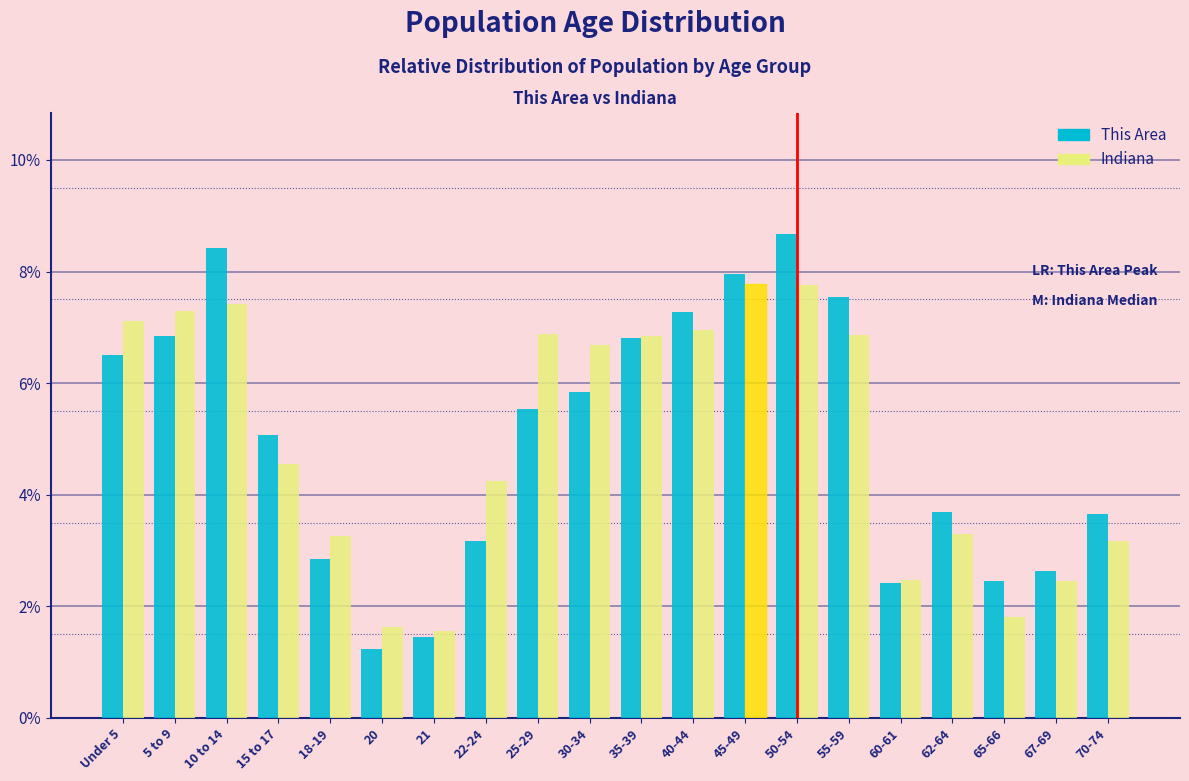

What is the minimum value shown in the chart?

1.2